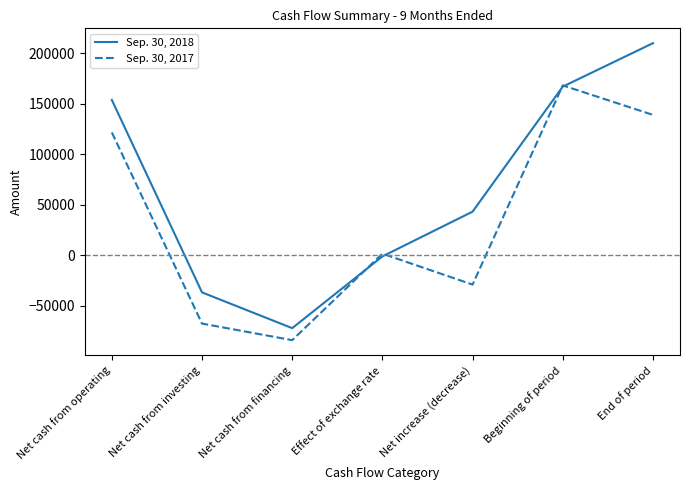

Which category has the lowest value in the Sep. 30, 2018 series?

Net cash from financing